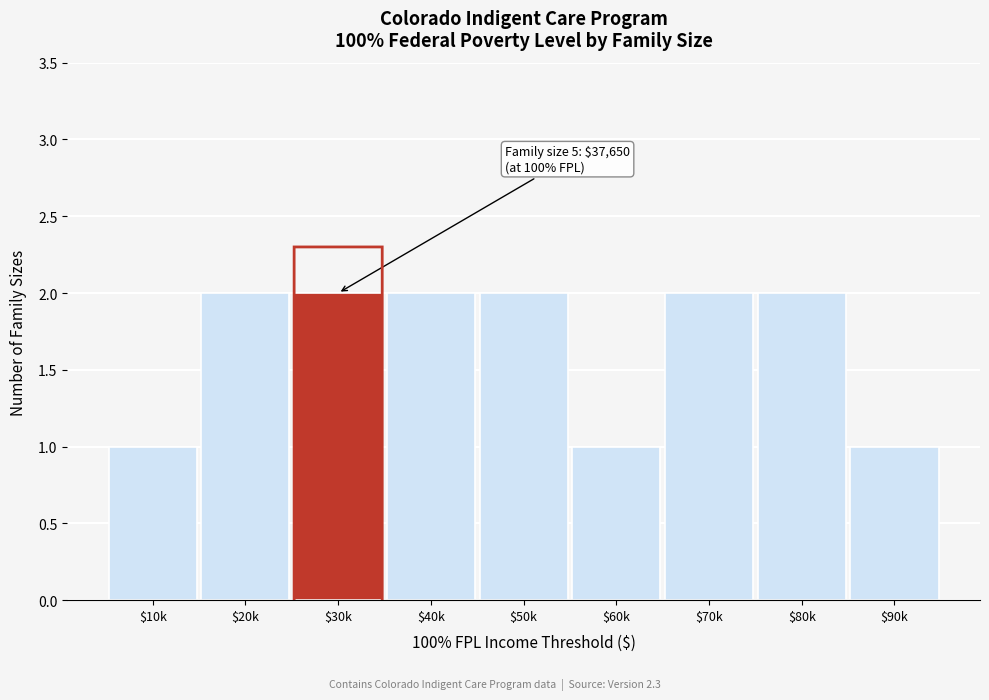

Reading right to left, what are all the values shown in this chart?

1	2	2	1	2	2	2	2	1